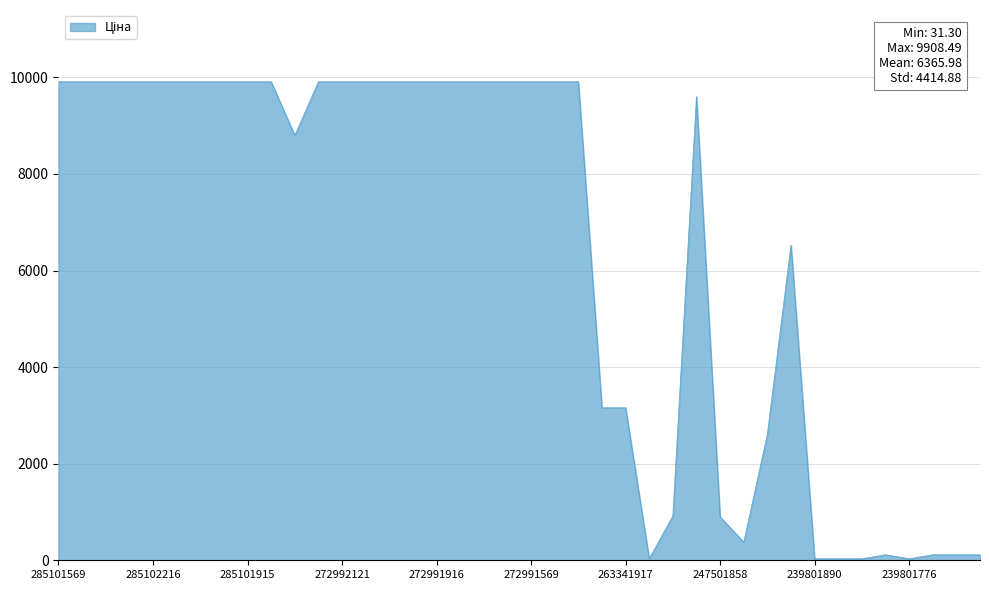

What is the greatest value displayed?

9908.5